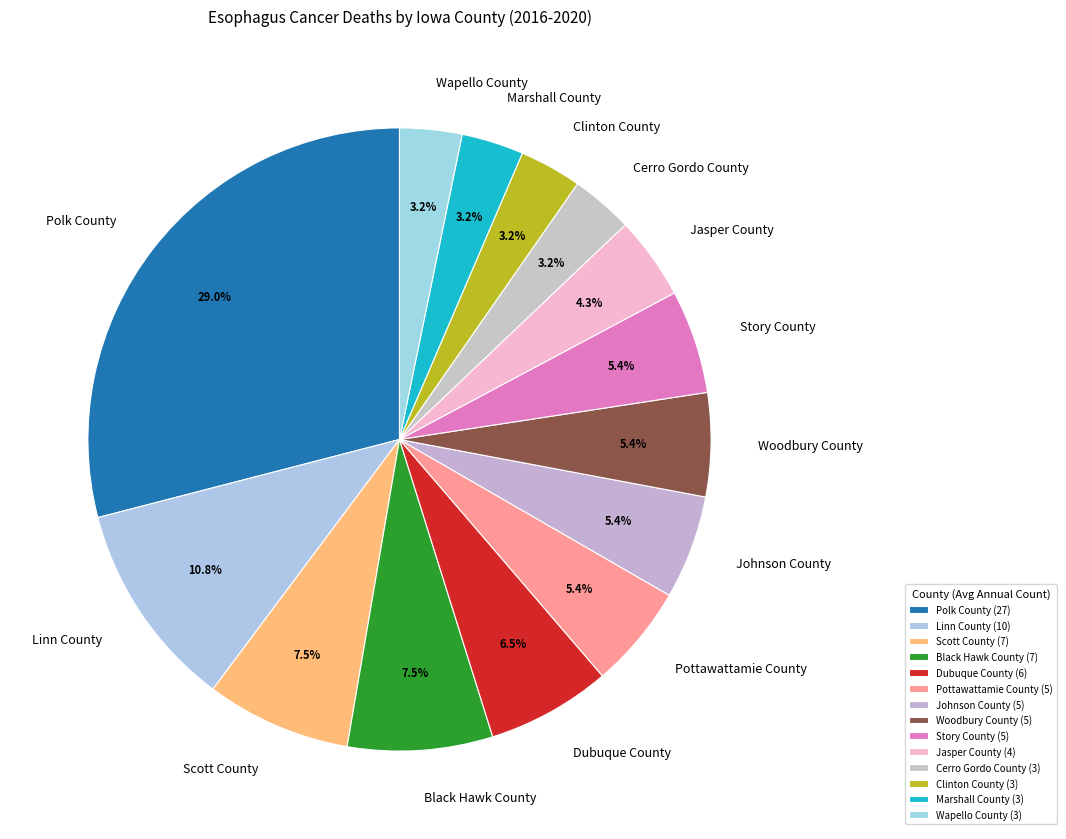

Is there any slice that represents more than half of the pie?

No